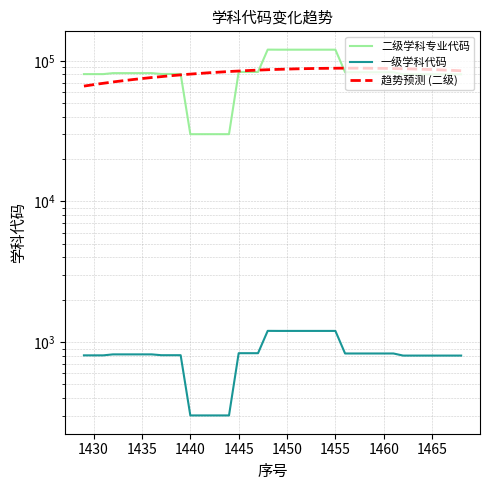

How many categories are shown in the chart?

40